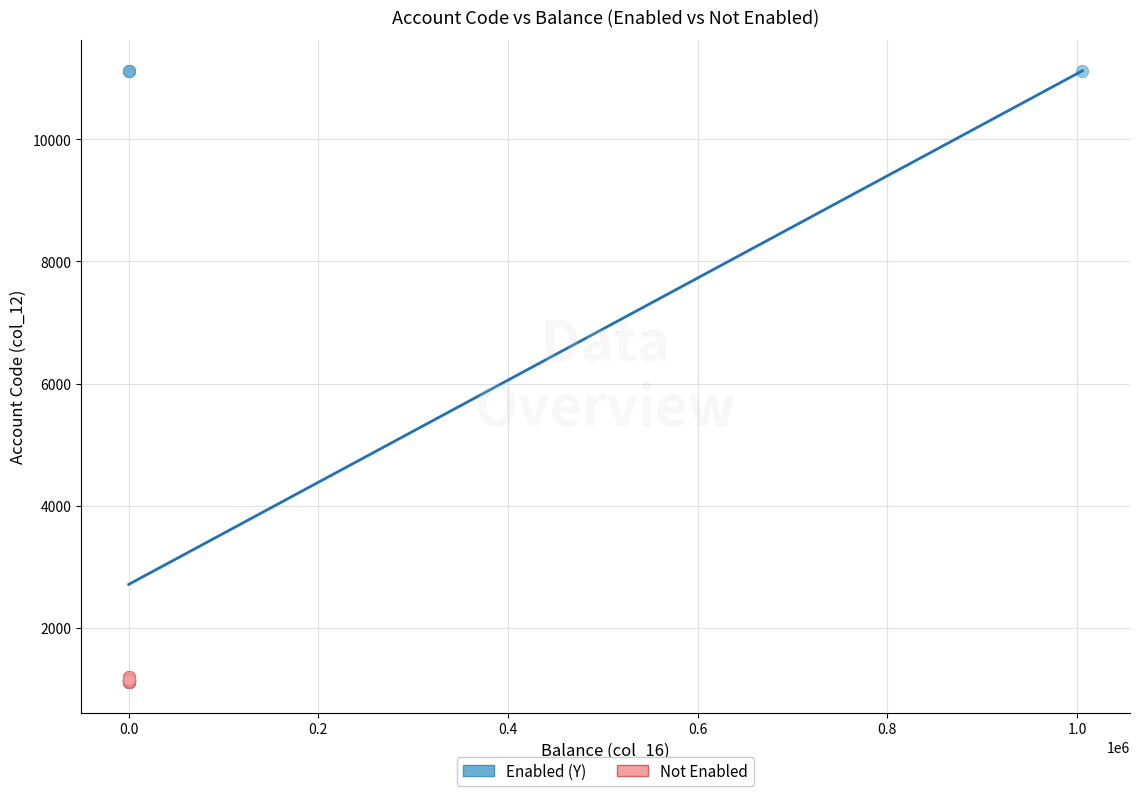

Which series has the widest spread of Y values?

Enabled (Y)